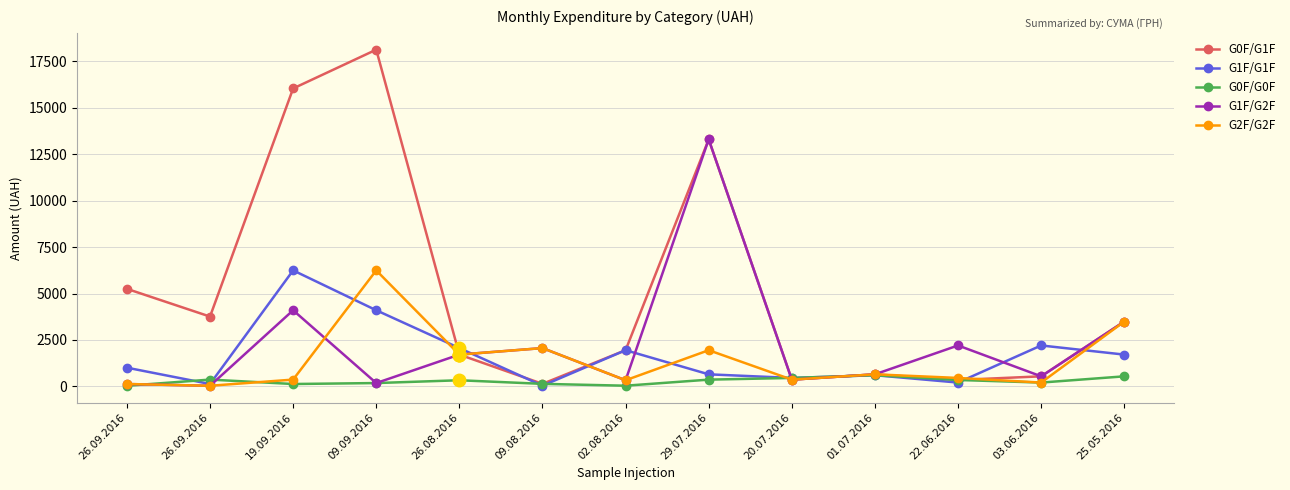

Where is G2F/G2F nearest to the value 3138?

25.05.2016